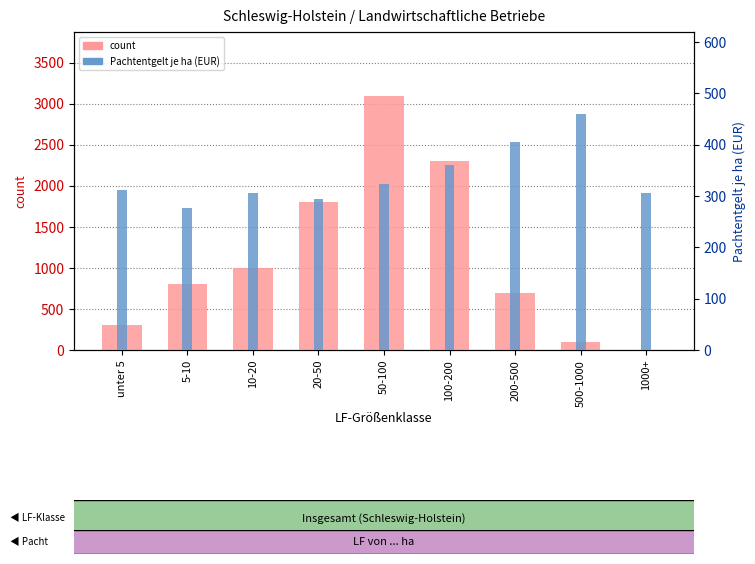

The count series shows 0 at 1000+. True or false?

True